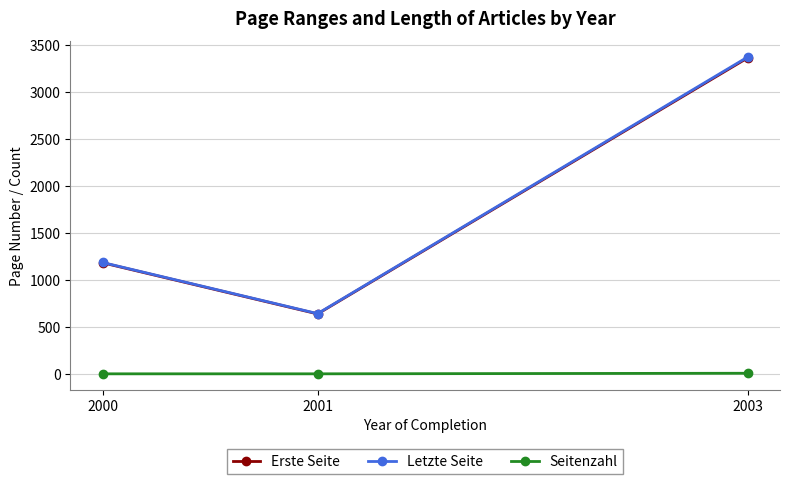

What is the difference between the Letzte Seite values at 2001 and 2000?

544